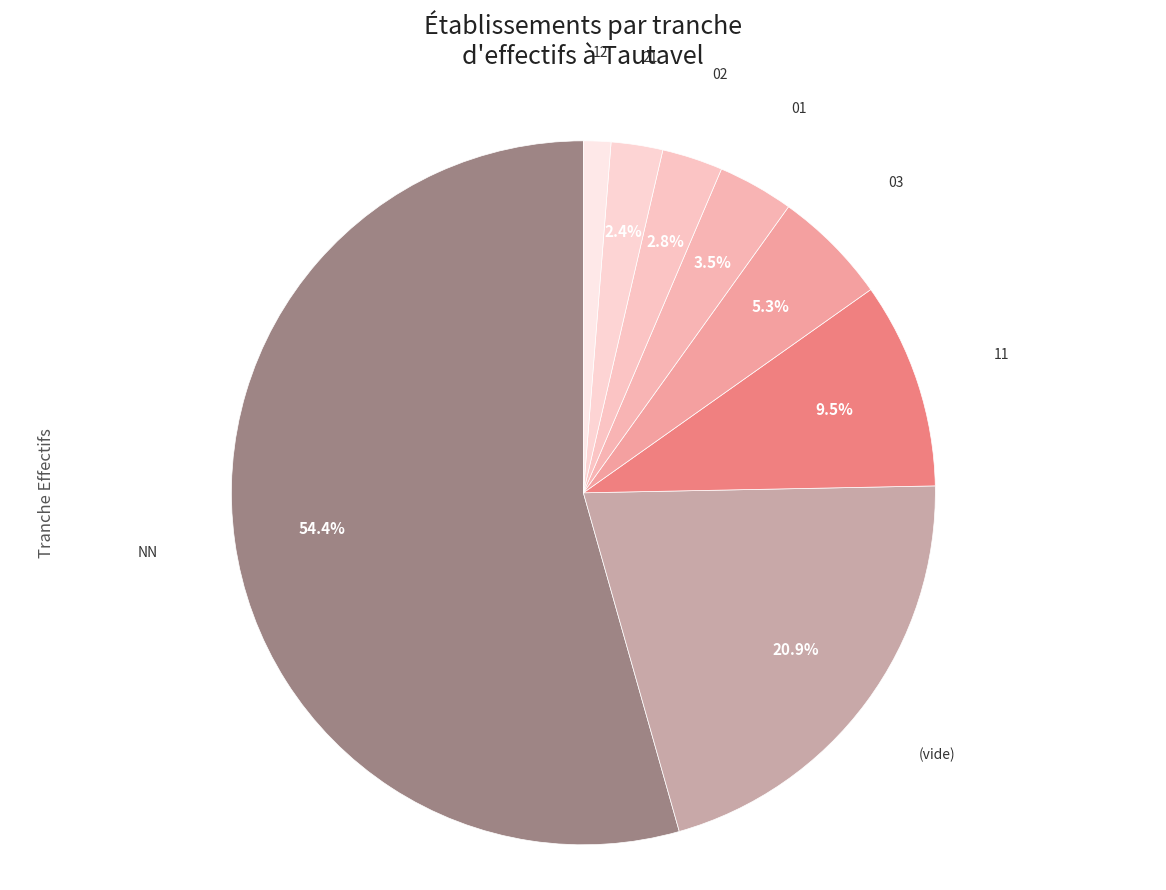

To the nearest percent, what portion does NN represent?

54%